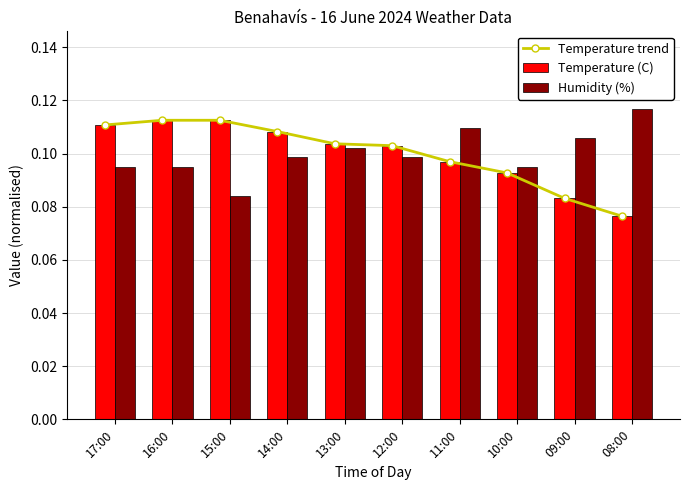

Which has a higher value, 10:00 or 11:00?

11:00